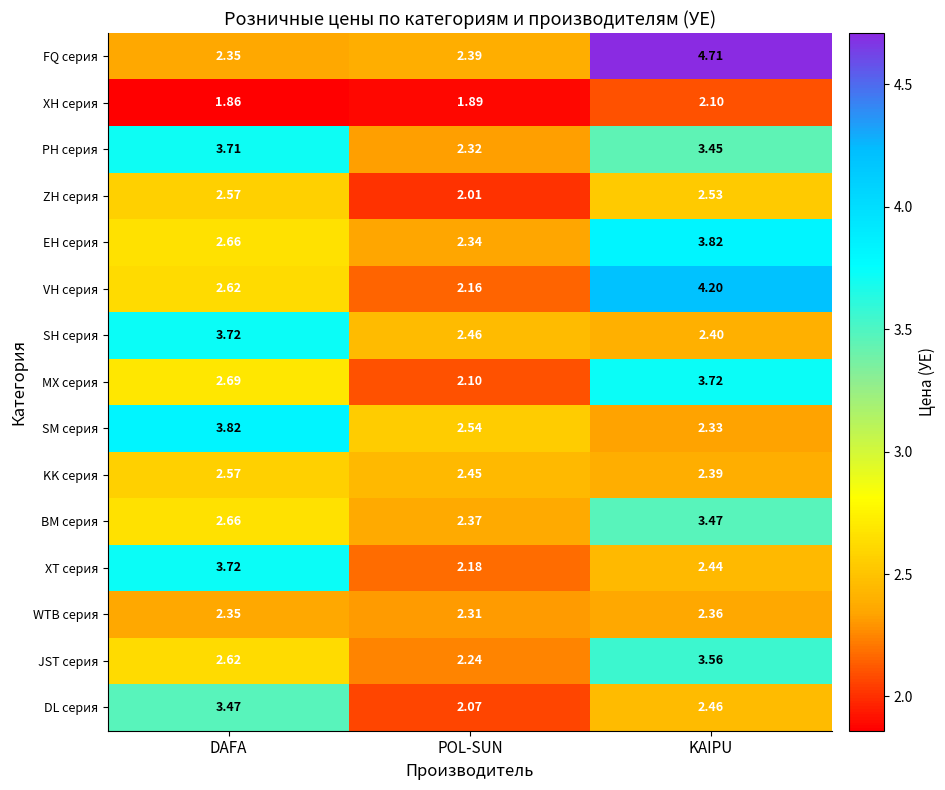

Which series has the widest spread of values?

FQ серия